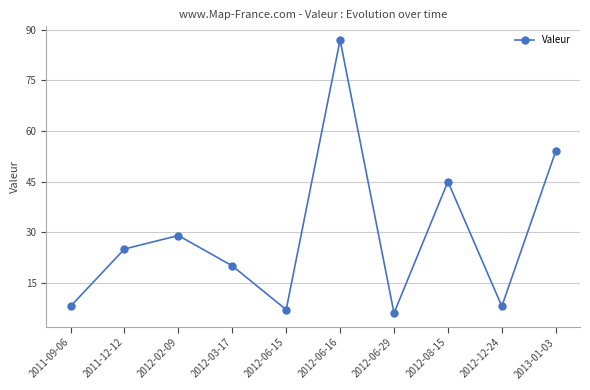

What is the difference between the values at 2011-09-06 and 2012-08-15?

37